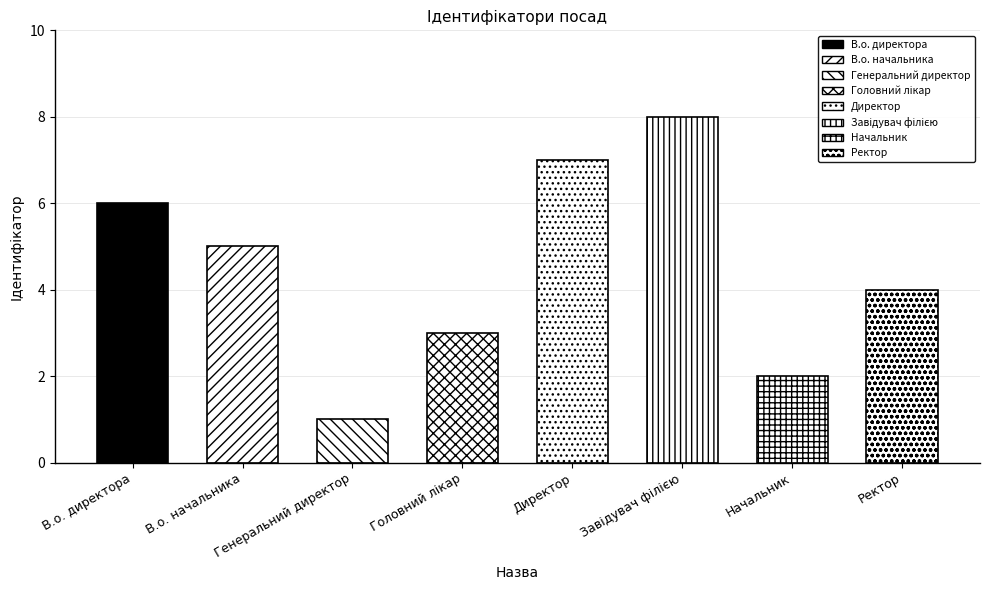

At which category does the chart reach its minimum across all series?

Генеральний директор